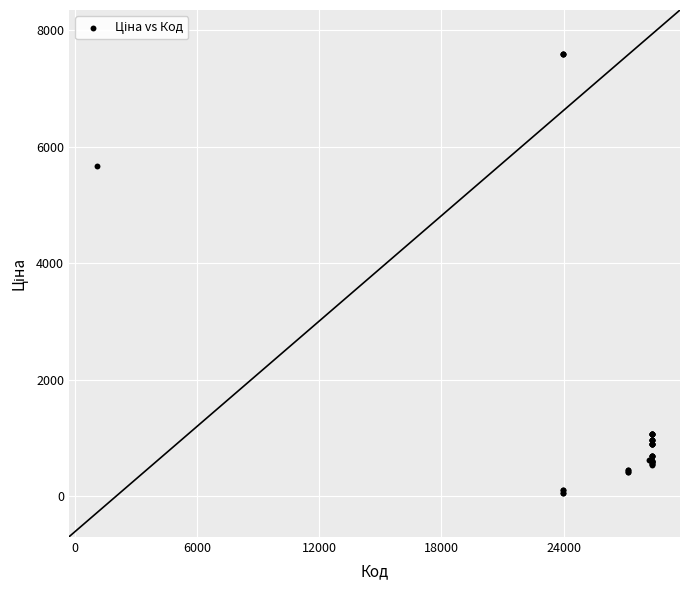

What Y value in the scatter plot is closest to 3826?

5673.8